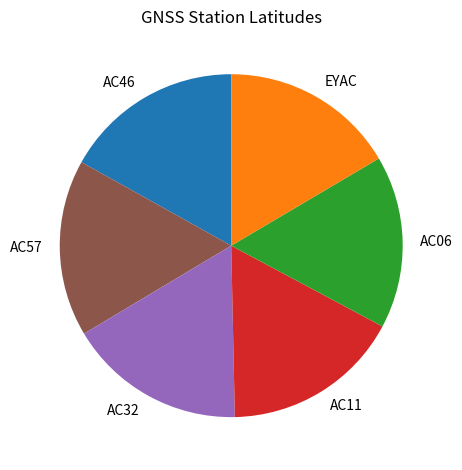

Is it true that AC32 is 31% of the pie?

False